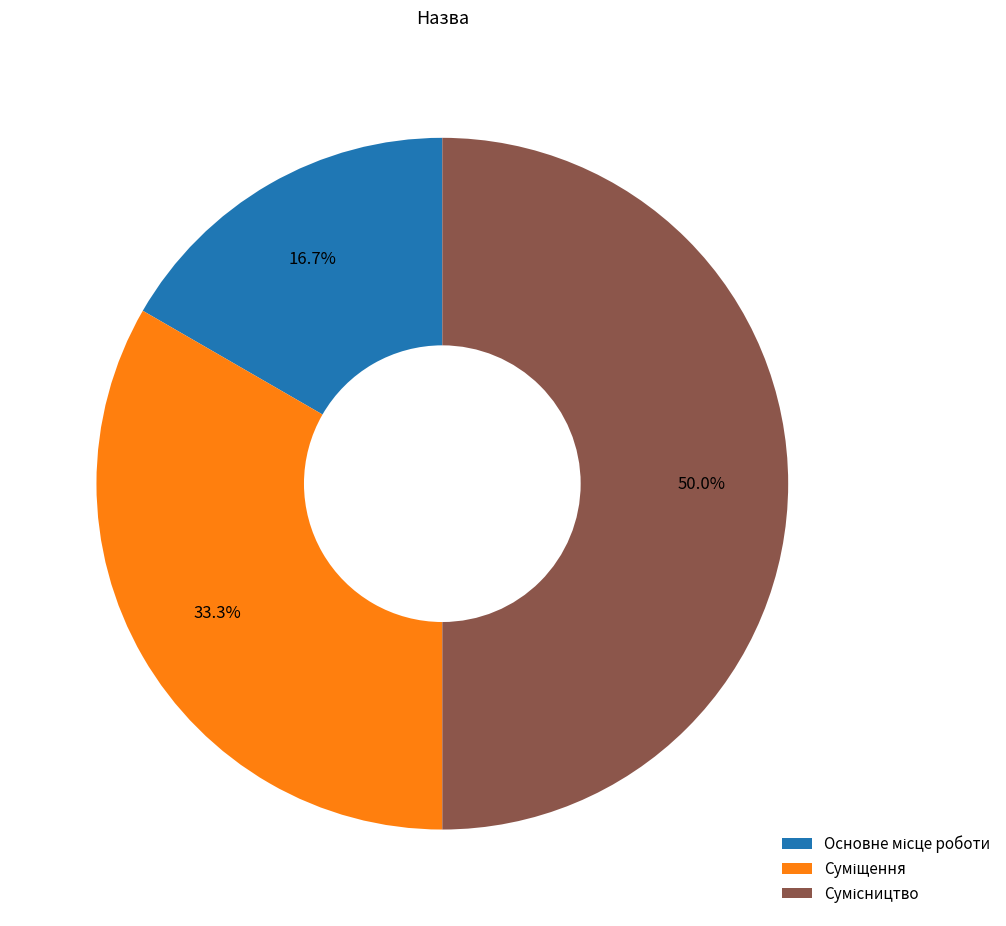

What is the change in value from Суміщення to Сумісництво?

+1